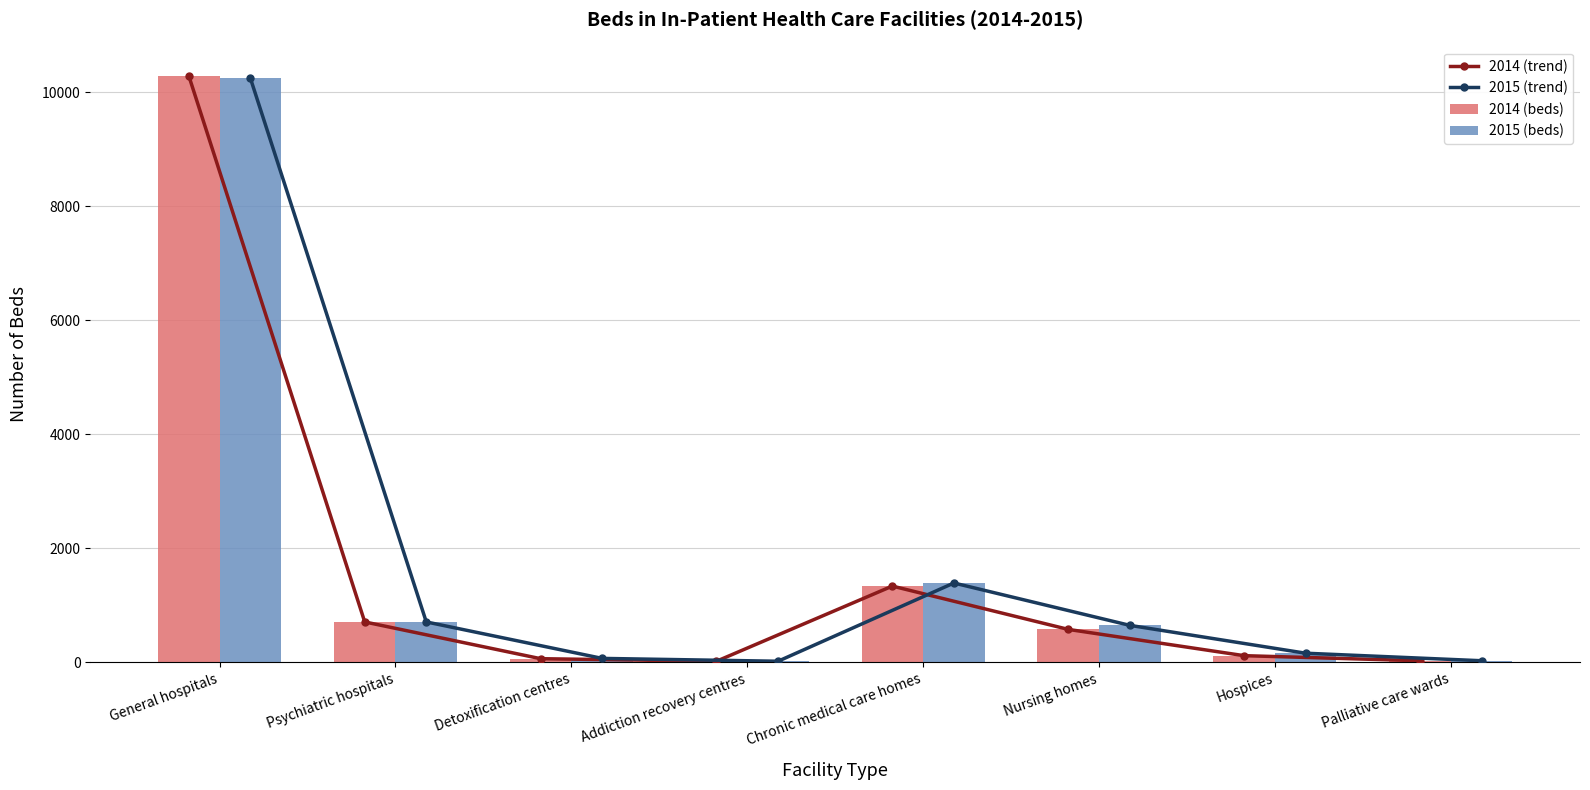

Between Hospices and General hospitals, which is larger?

General hospitals